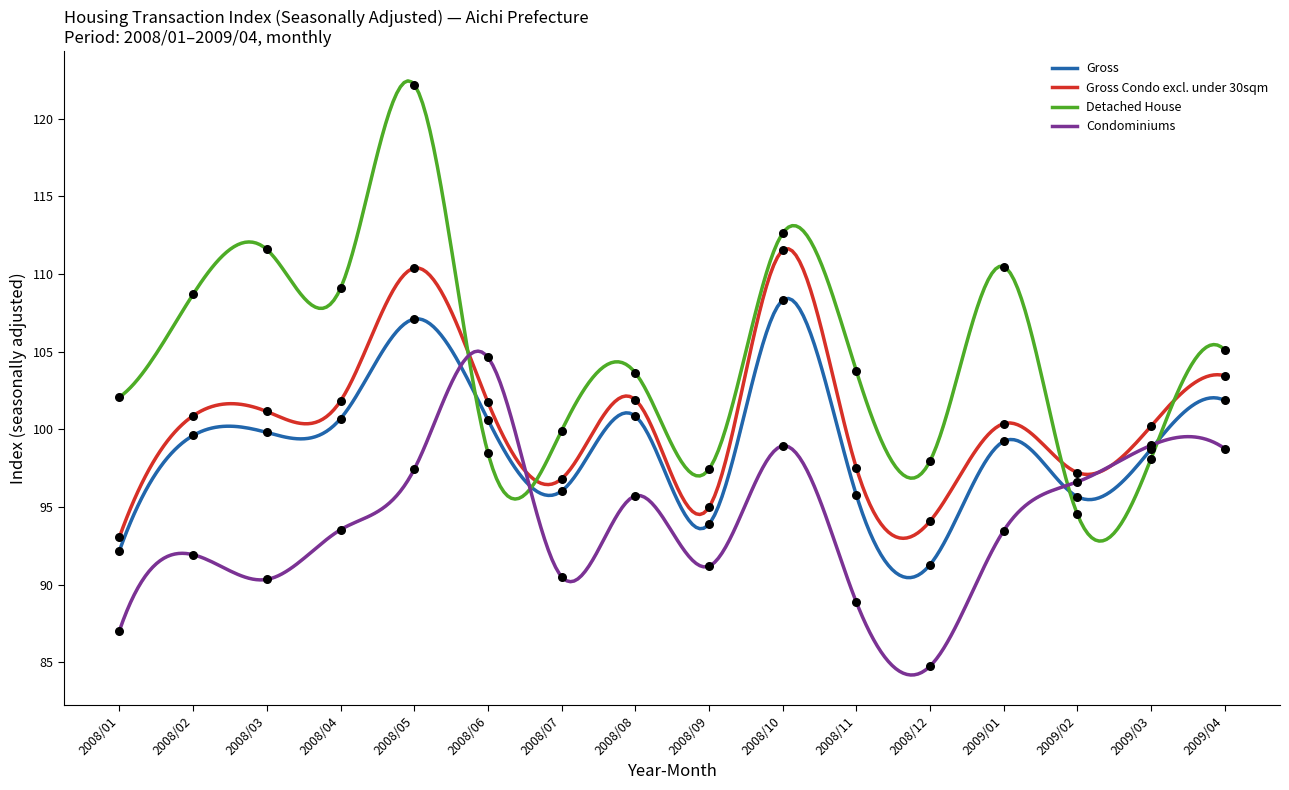

What are all the series names shown in the legend?

Gross, Gross Condo excl. under 30sqm, Detached House, Condominiums